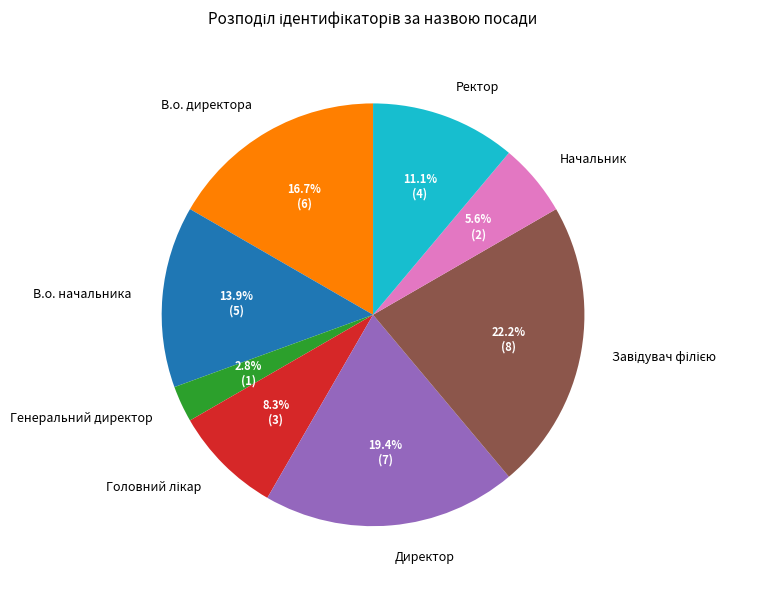

The Ректор slice represents 11% of the pie. True or false?

True